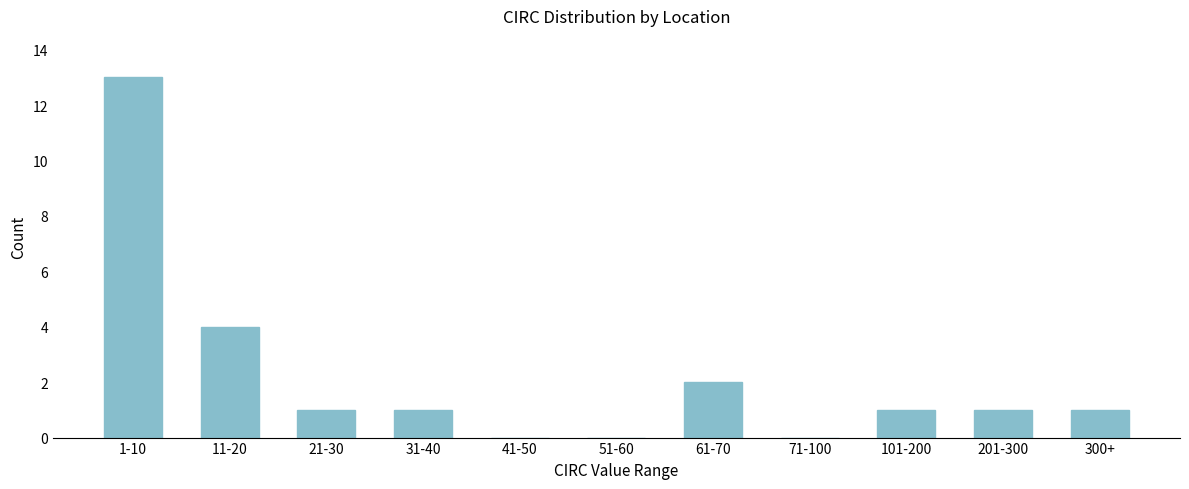

Reading left to right, what are all the values shown in this chart?

1-10=13	11-20=4	21-30=1	31-40=1	41-50=0	51-60=0	61-70=2	71-100=0	101-200=1	201-300=1	300+=1